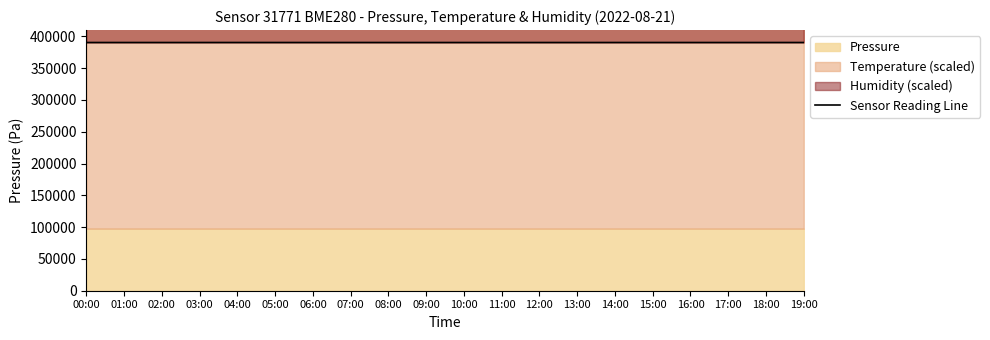

How many data points are above 390305?

10